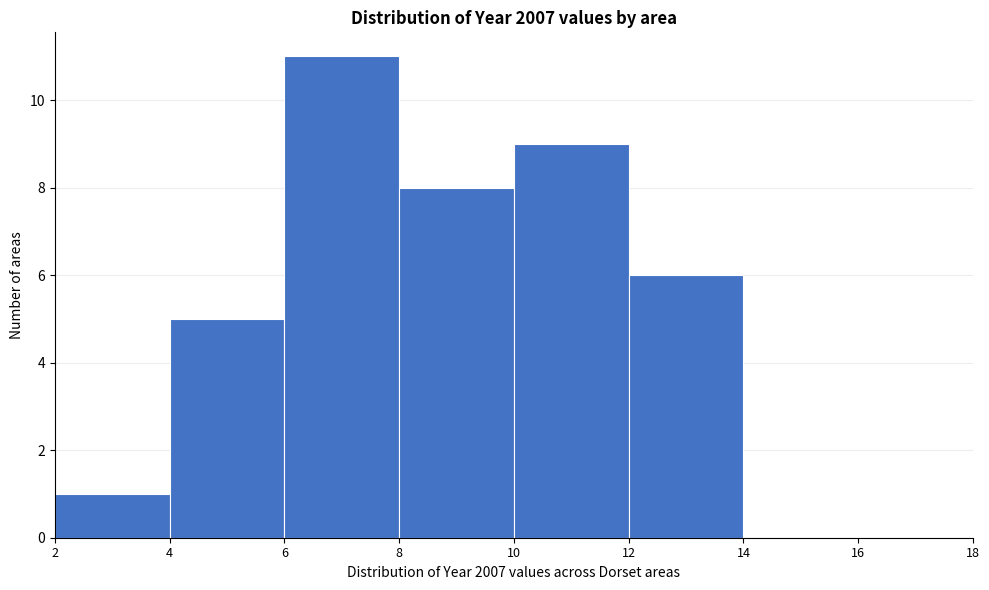

What is the height of the bar covering 4 to 6 on the x-axis? The values are not printed on the chart, so give them approximately, as read against the axis.

5